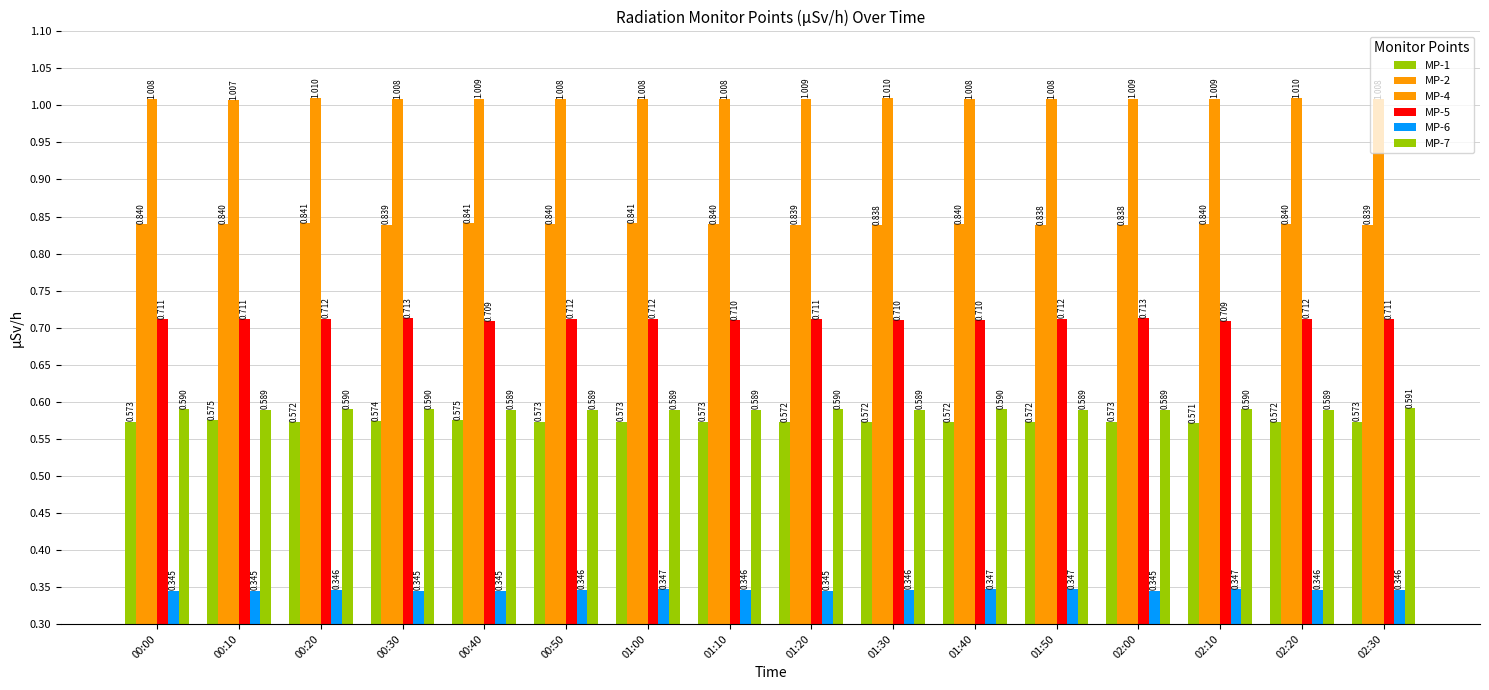

List the series in order of their peak value, lowest first.

MP-6, MP-1, MP-7, MP-5, MP-2, MP-4